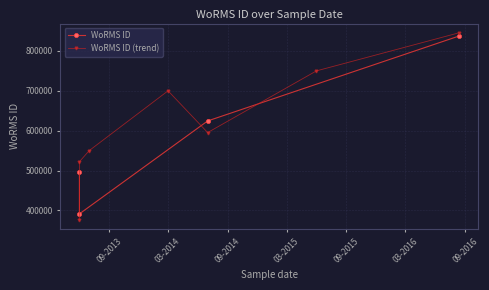

True or false: the data has more than 2 interior local peaks.

False